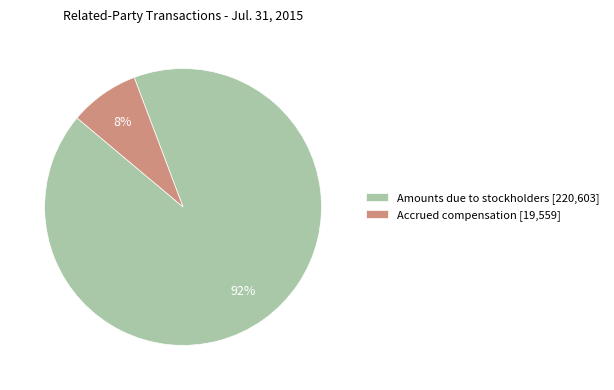

Which has a higher value, Amounts due to stockholders [220,603] or Accrued compensation [19,559]?

Amounts due to stockholders [220,603]